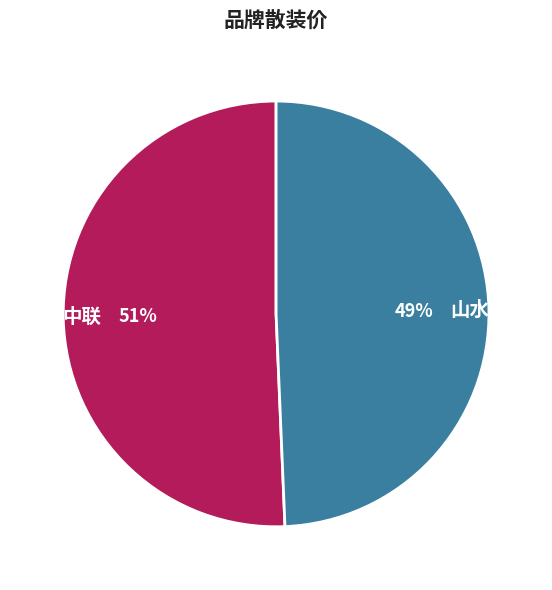

Rank the categories by value from highest to lowest.

中联, 山水